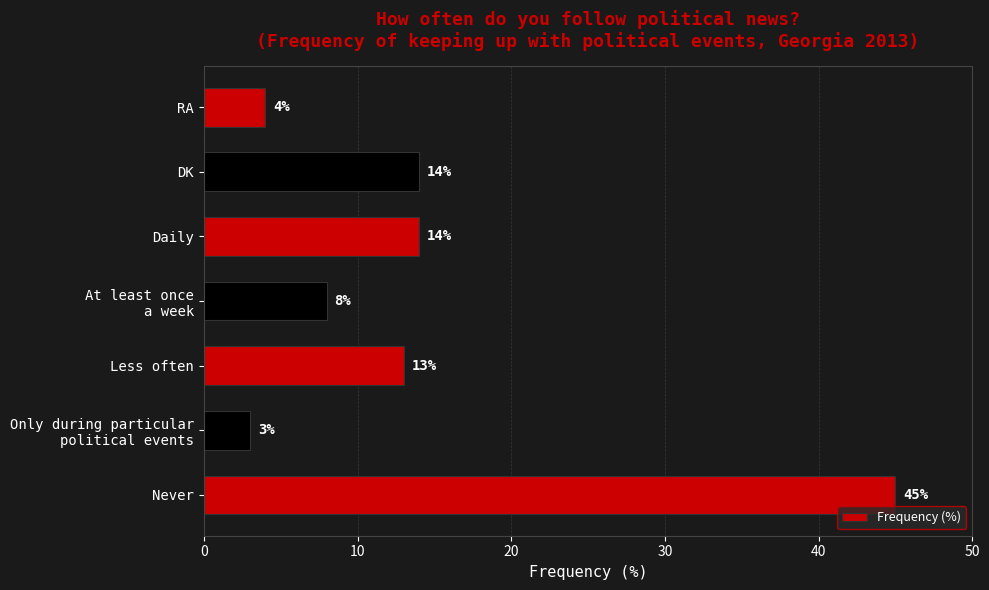

What is the minimum value shown in the chart?

3